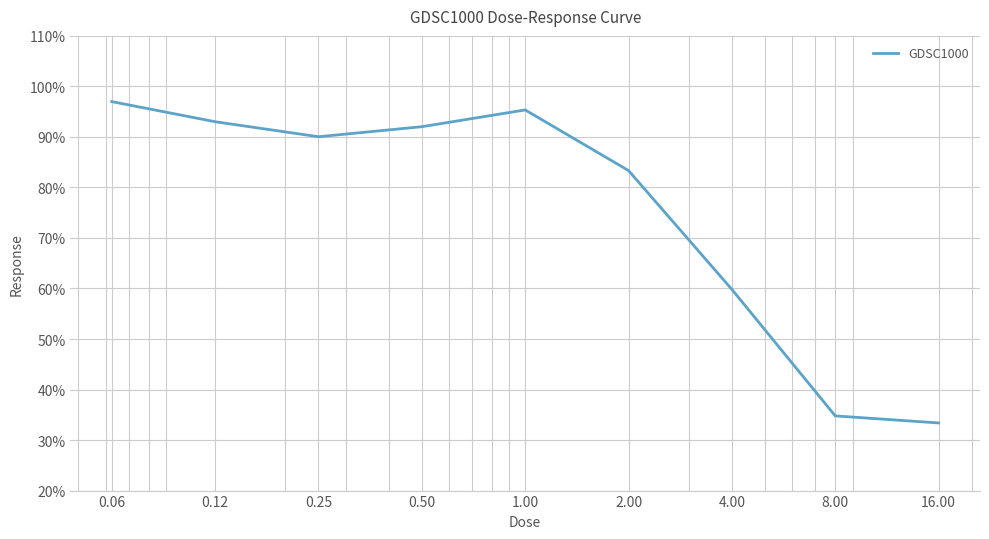

What is the minimum value shown in the chart?

33.4